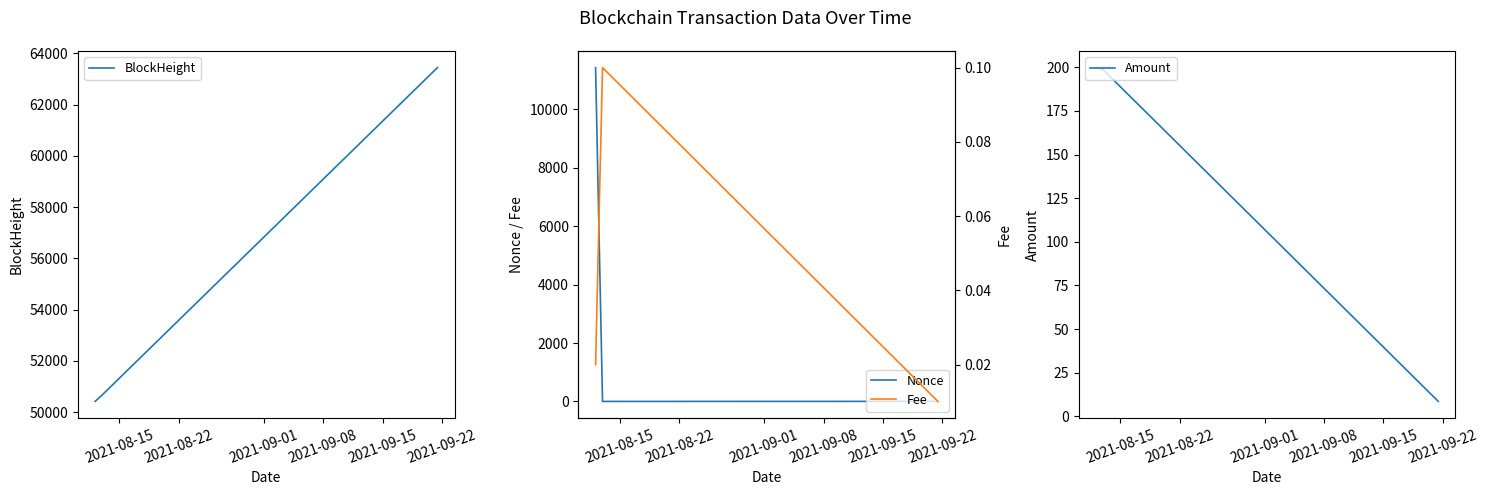

What is the maximum value for BlockHeight?

63444